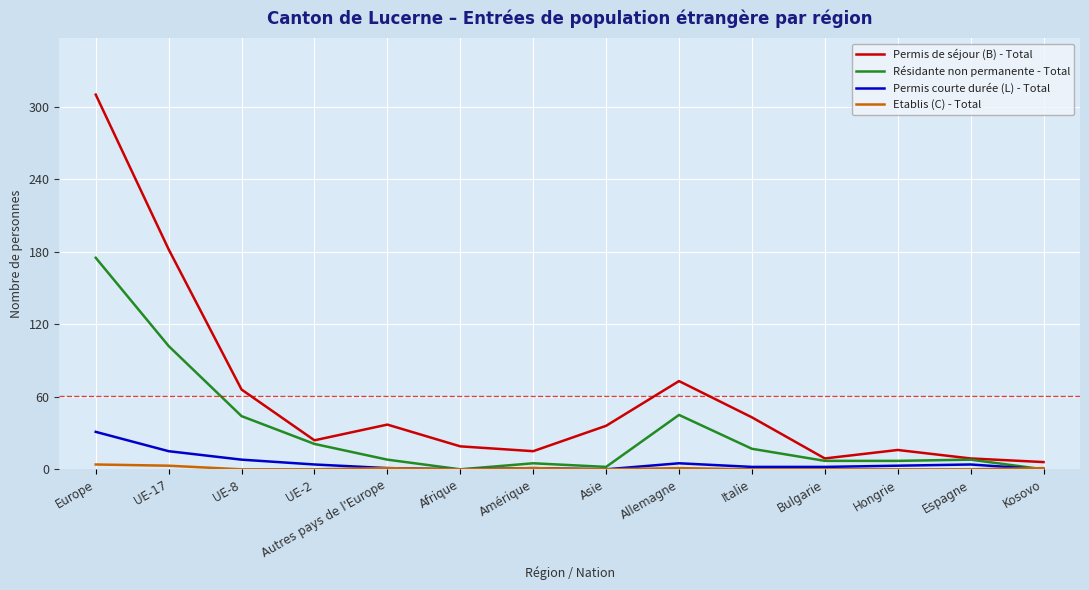

Is it true that Résidante non permanente - Total equals 67 at UE-17?

False